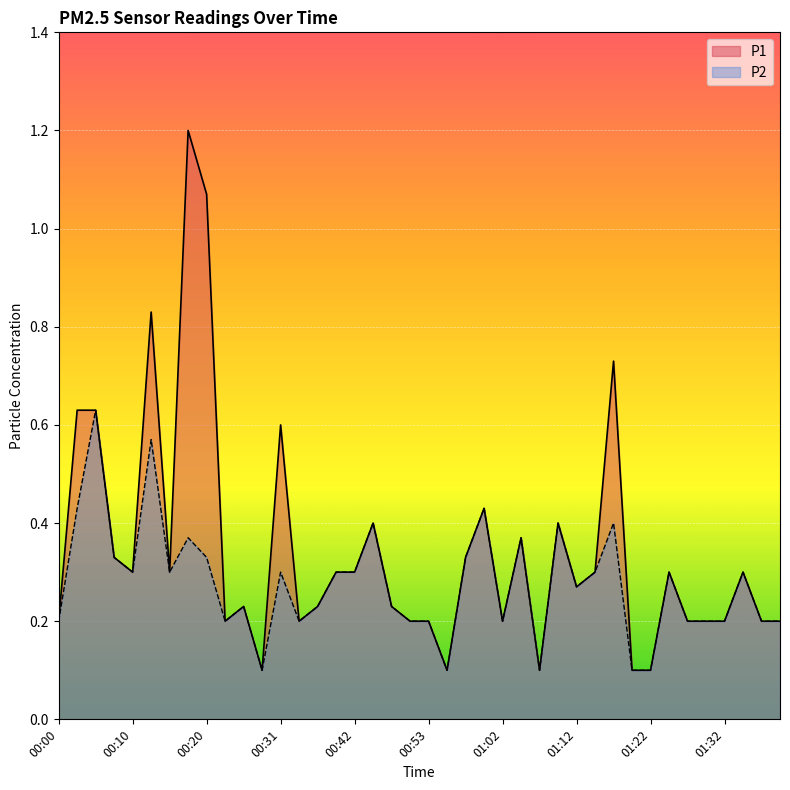

What position from the right is 01:05?

15